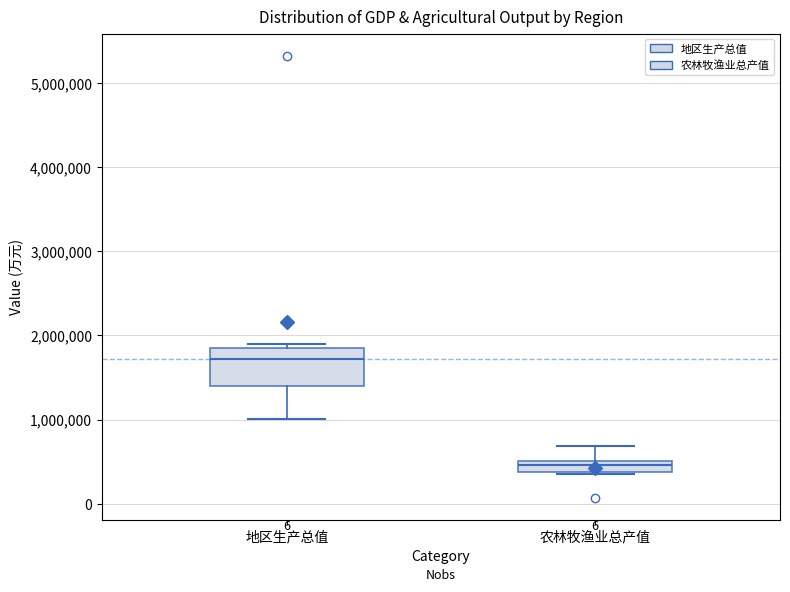

Which box has the lowest median line?

农林牧渔业总产值